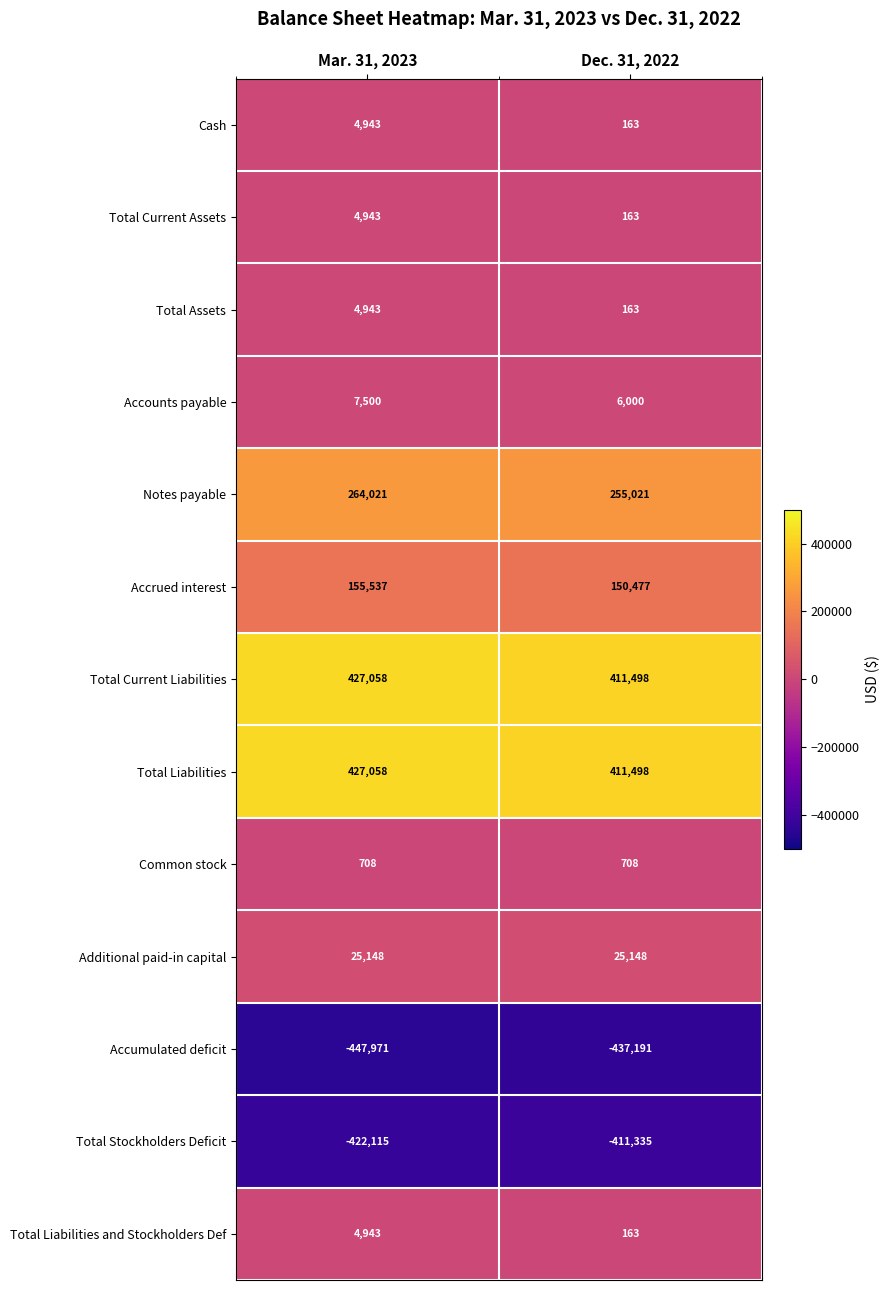

Reading left to right, what are all the values shown in this chart?

Cash: 4943	163
Total Current Assets: 4943	163
Total Assets: 4943	163
Accounts payable: 7500	6000
Notes payable: 264021	255021
Accrued interest: 155537	150477
Total Current Liabilities: 427058	411498
Total Liabilities: 427058	411498
Common stock: 708	708
Additional paid-in capital: 25148	25148
Accumulated deficit: -447971	-437191
Total Stockholders Deficit: -422115	-411335
Total Liabilities and Stockholders Def: 4943	163